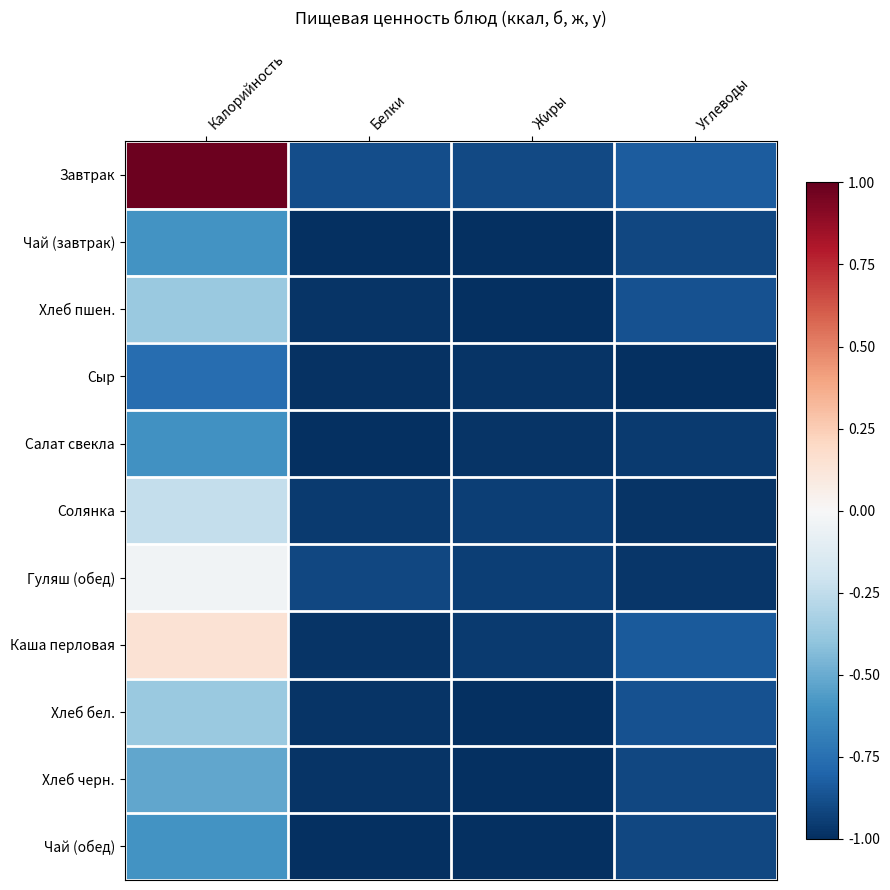

Reading right to left, list all the values displayed in this chart.

Завтрак: Углеводы=-0.8	Жиры=-0.9	Белки=-0.9	Калорийность=1.0
Чай (завтрак): Углеводы=-0.9	Жиры=-1.0	Белки=-1.0	Калорийность=-0.6
Хлеб пшен.: Углеводы=-0.9	Жиры=-1.0	Белки=-1.0	Калорийность=-0.4
Сыр: Углеводы=-1.0	Жиры=-1.0	Белки=-1.0	Калорийность=-0.8
Салат свекла: Углеводы=-1.0	Жиры=-1.0	Белки=-1.0	Калорийность=-0.6
Солянка: Углеводы=-1.0	Жиры=-0.9	Белки=-1.0	Калорийность=-0.2
Гуляш (обед): Углеводы=-1.0	Жиры=-0.9	Белки=-0.9	Калорийность=-0.0
Каша перловая: Углеводы=-0.8	Жиры=-1.0	Белки=-1.0	Калорийность=0.1
Хлеб бел.: Углеводы=-0.9	Жиры=-1.0	Белки=-1.0	Калорийность=-0.4
Хлеб черн.: Углеводы=-0.9	Жиры=-1.0	Белки=-1.0	Калорийность=-0.5
Чай (обед): Углеводы=-0.9	Жиры=-1.0	Белки=-1.0	Калорийность=-0.6